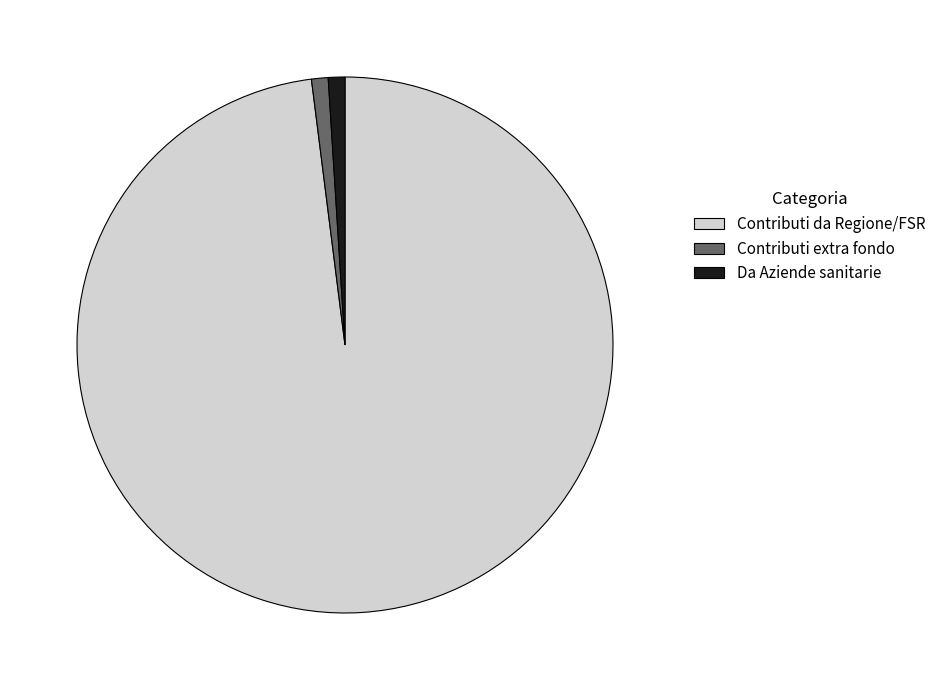

Which slice is the largest?

Contributi da Regione/FSR